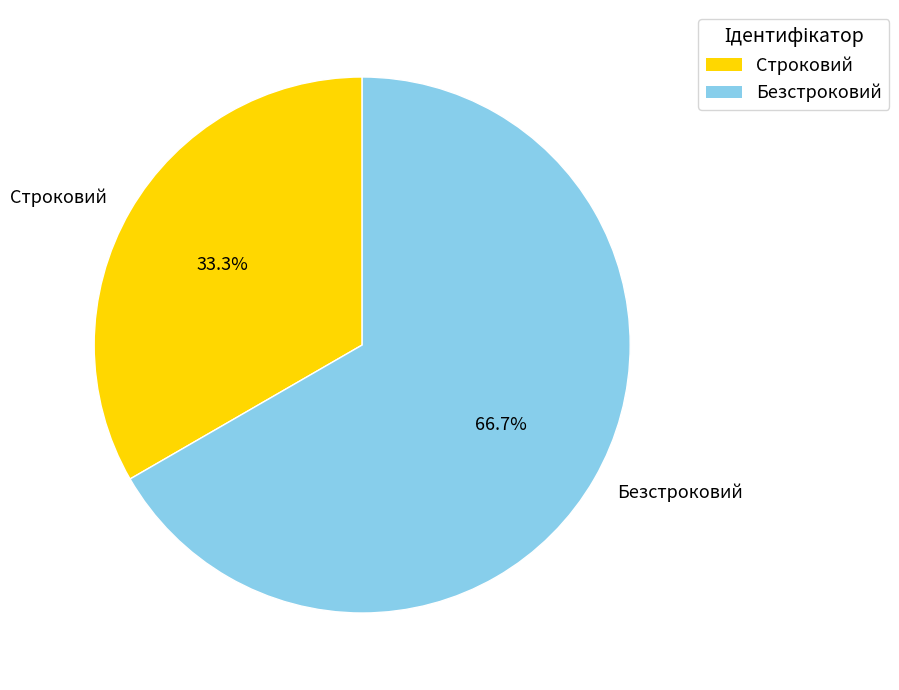

Does Строковий account for over 50% of the chart?

No